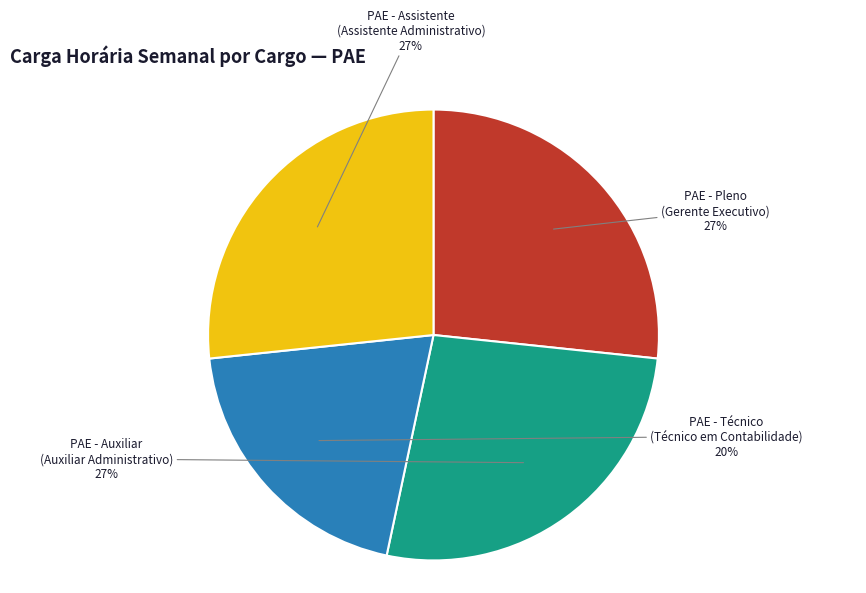

Is it true that PAE - Pleno (Gerente Executivo) is 27% of the pie?

True